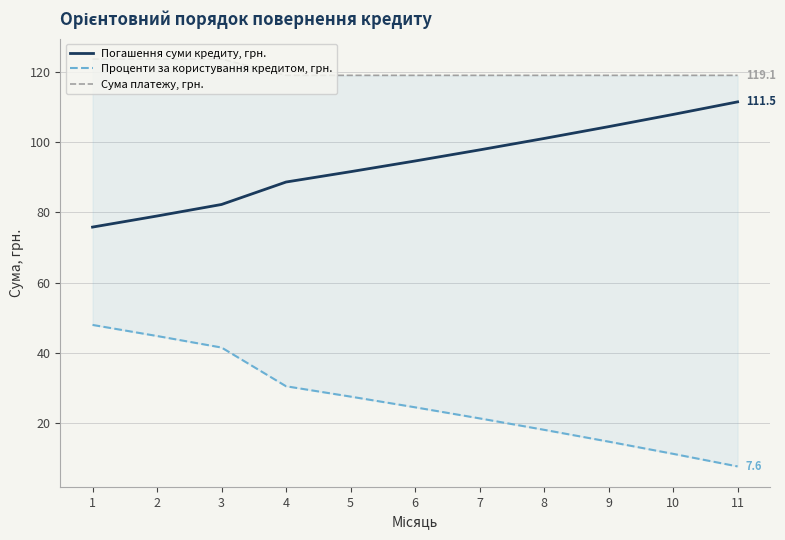

Reading left to right, list all the values displayed in this chart.

Погашення суми кредиту, грн.: 1=75.8	2=79.0	3=82.3	4=88.7	5=91.6	6=94.7	7=97.8	8=101.1	9=104.5	10=107.9	11=111.5
Проценти за користування кредитом, грн.: 1=47.9	2=44.8	3=41.5	4=30.4	5=27.5	6=24.4	7=21.3	8=18.0	9=14.6	10=11.2	11=7.6
Сума платежу, грн.: 1=123.7	2=123.7	3=123.7	4=119.1	5=119.1	6=119.1	7=119.1	8=119.1	9=119.1	10=119.1	11=119.1